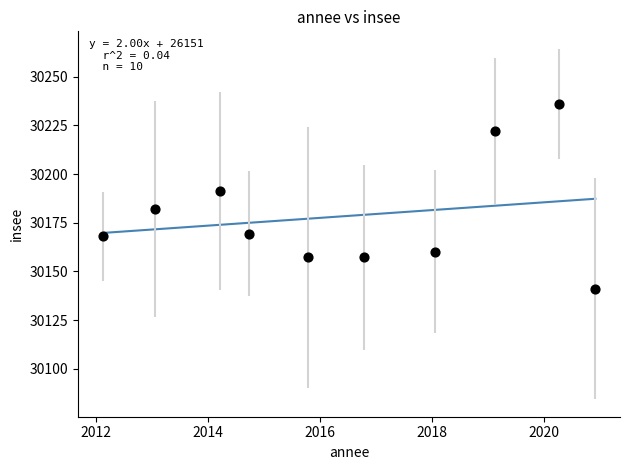

What is the average Y value?

30178.5